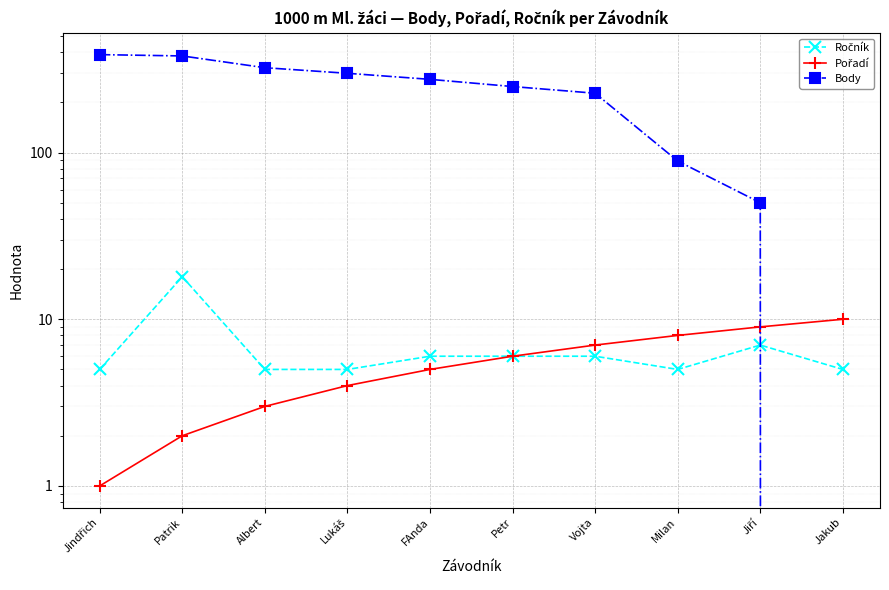

What is the sum of the Pořadí values at Patrik and Jiří?

11